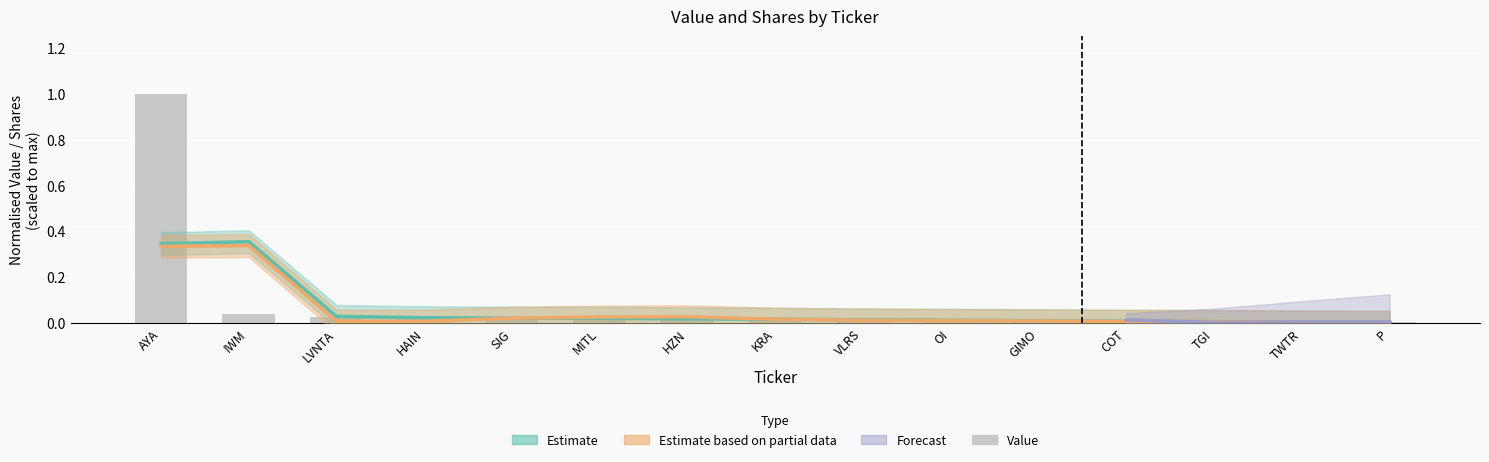

How many categories are shown in the chart?

15